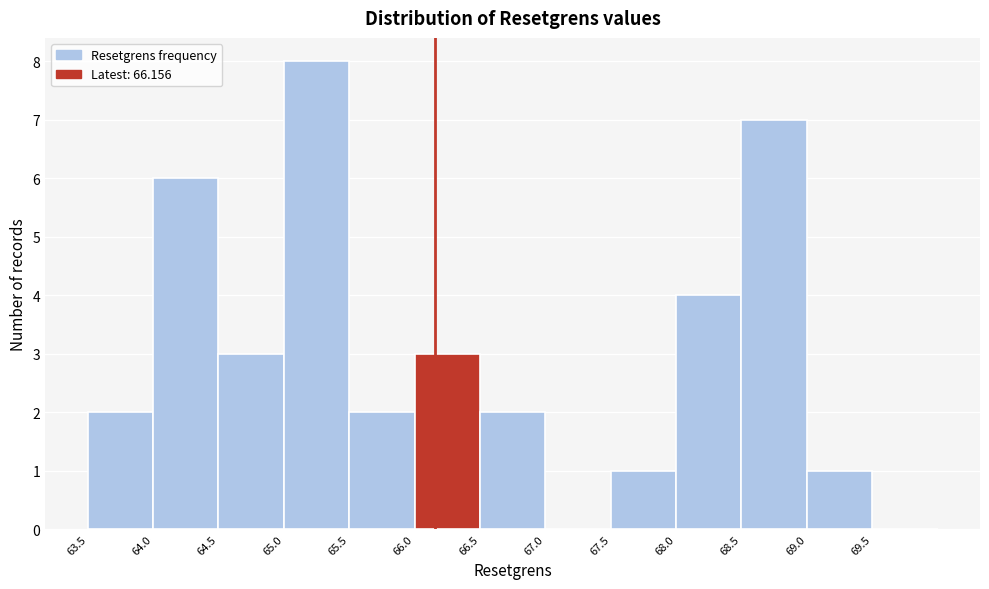

Which range on the x-axis has the tallest bar?

65.0 to 65.5